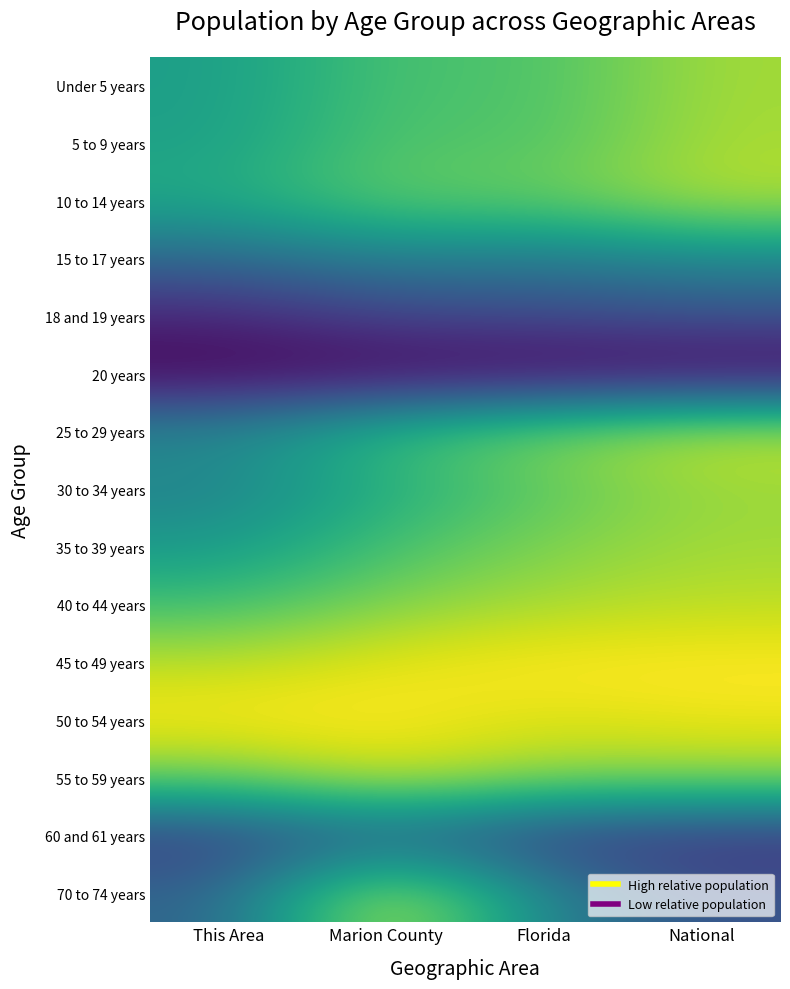

How many categories are shown in the chart?

4